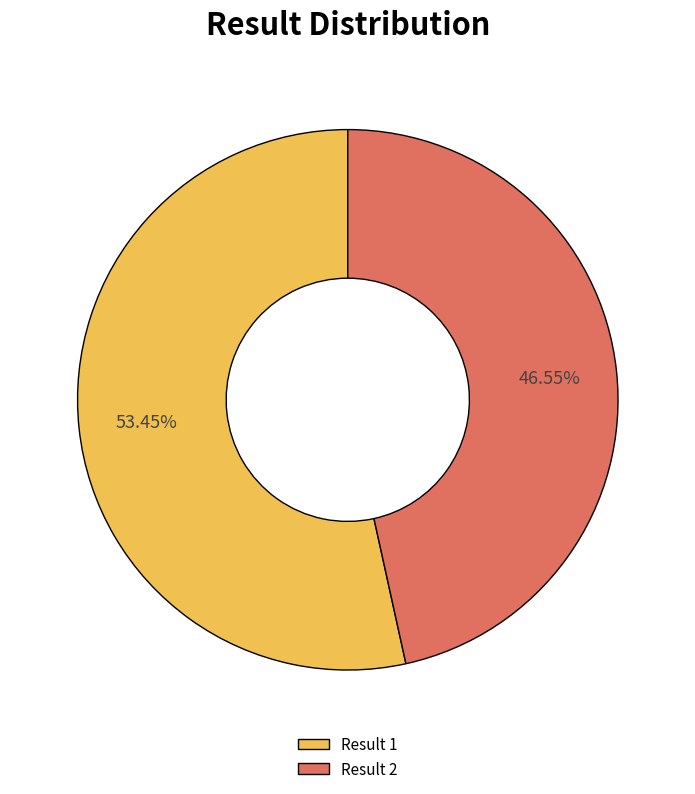

Rank the categories by value from highest to lowest.

Result 1, Result 2